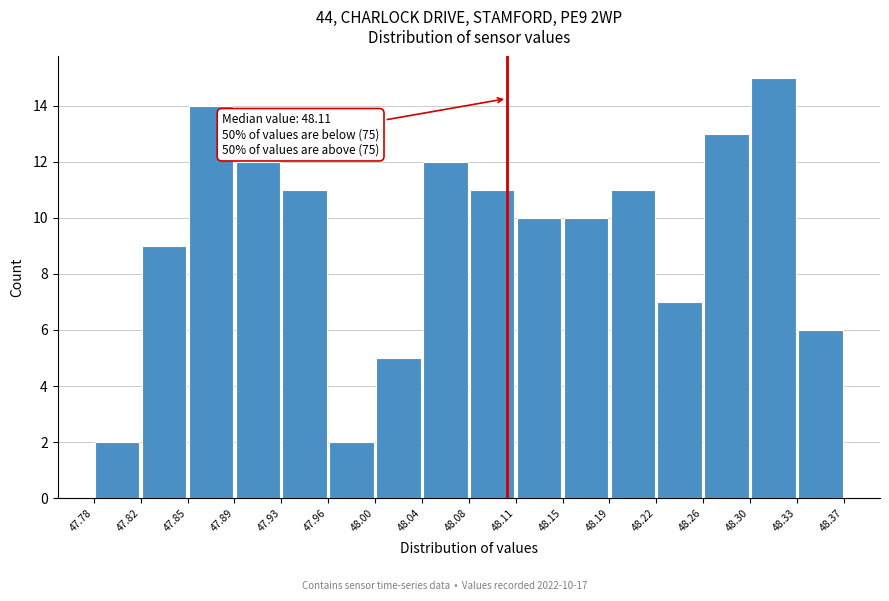

Over which range of the x-axis is the bar tallest?

48.30 to 48.33